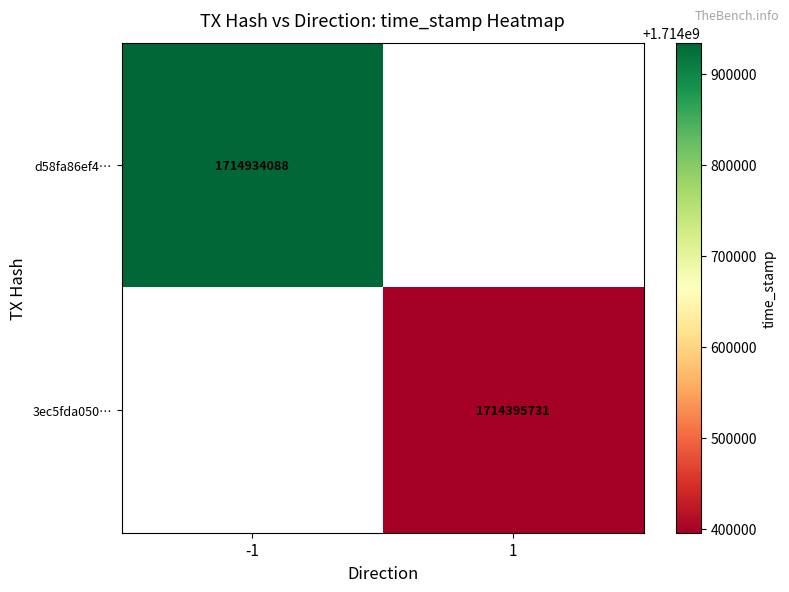

Is it true that 3ec5fda050… equals 1714395731 at 1?

True